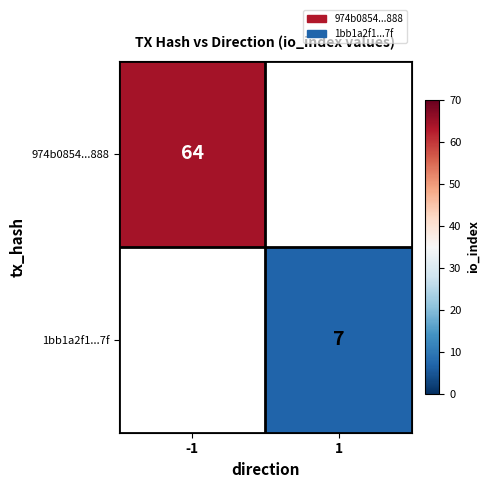

The 1bb1a2f1...7f series shows 11 at 1. True or false?

False